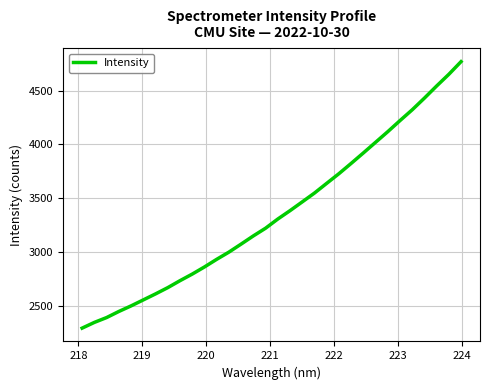

Count the number of categories in the chart.

32